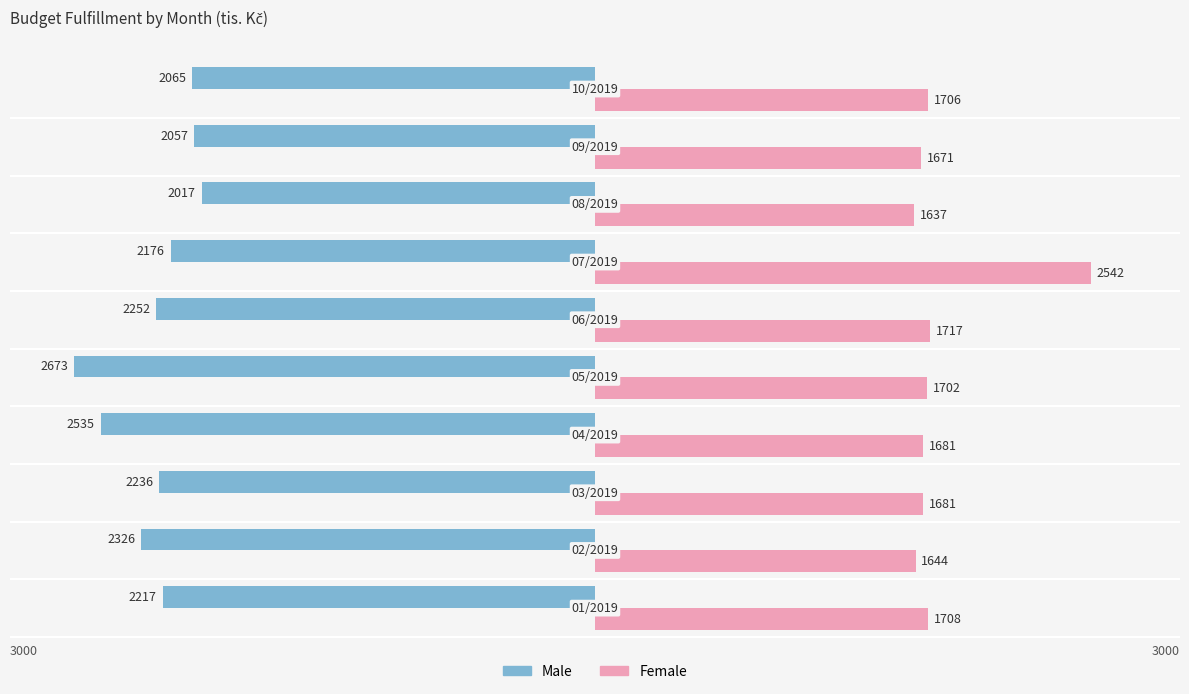

Which series has the largest total across all categories?

Female